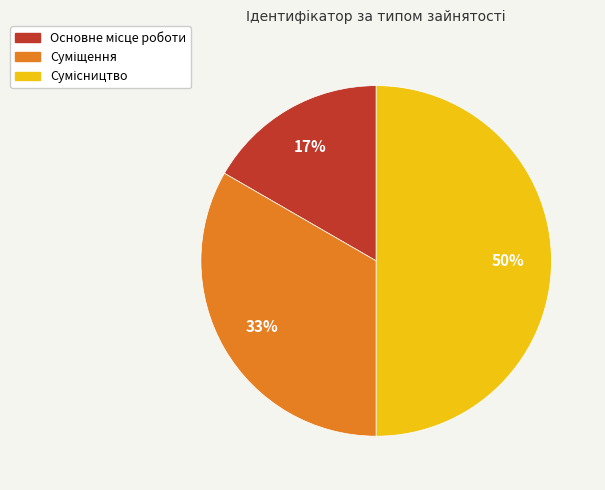

To the nearest percent, what is the average slice percentage?

33%